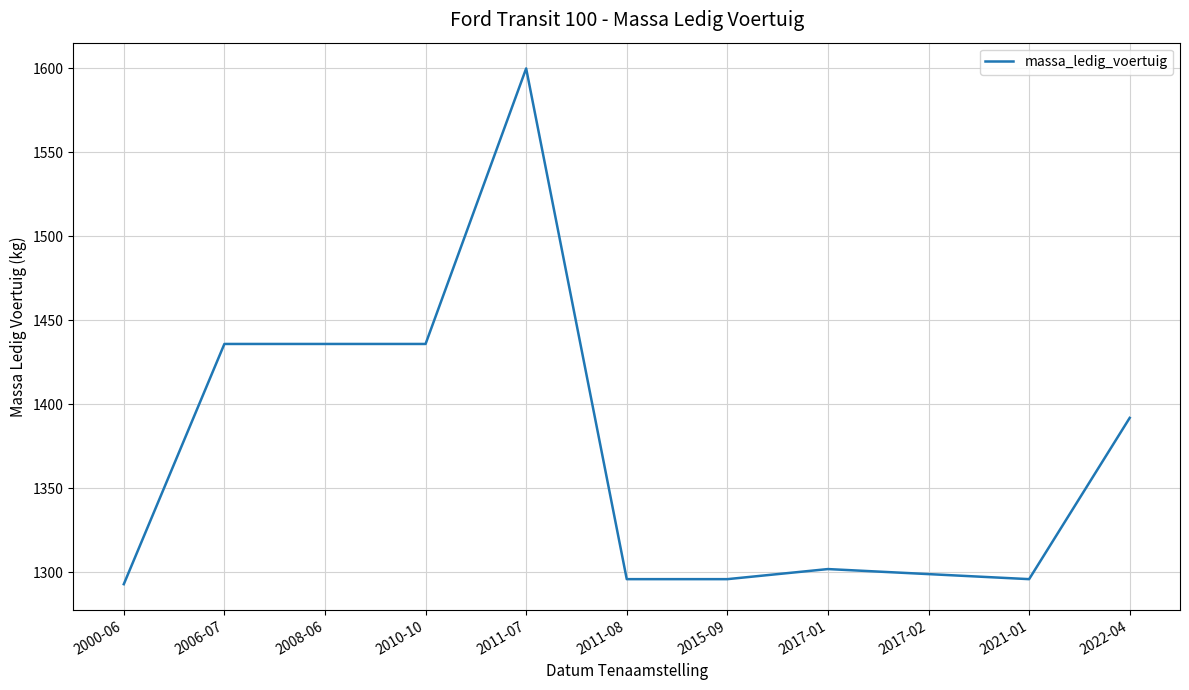

What is the sum of the values at 2006-07 and 2008-06?

2872